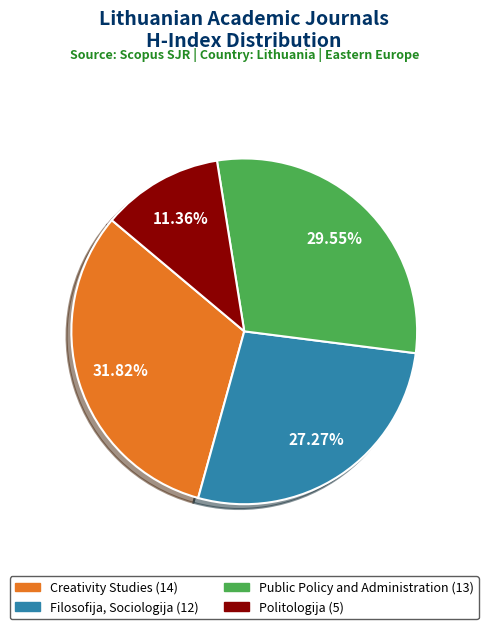

What is the ratio of the value at Public Policy and Administration to the value at Filosofija, Sociologija?

1.1